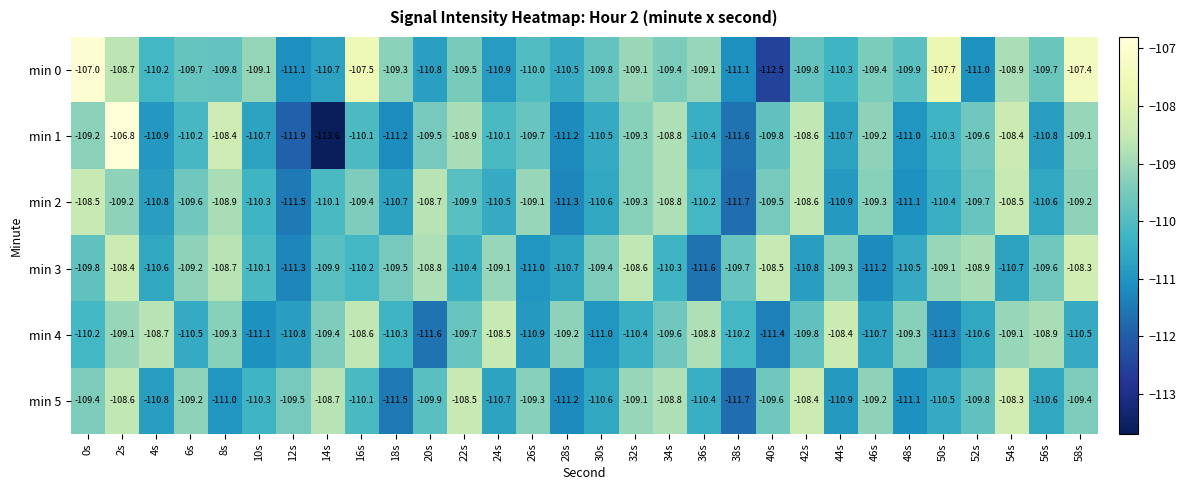

At which label does min 5 reach its minimum?

38s